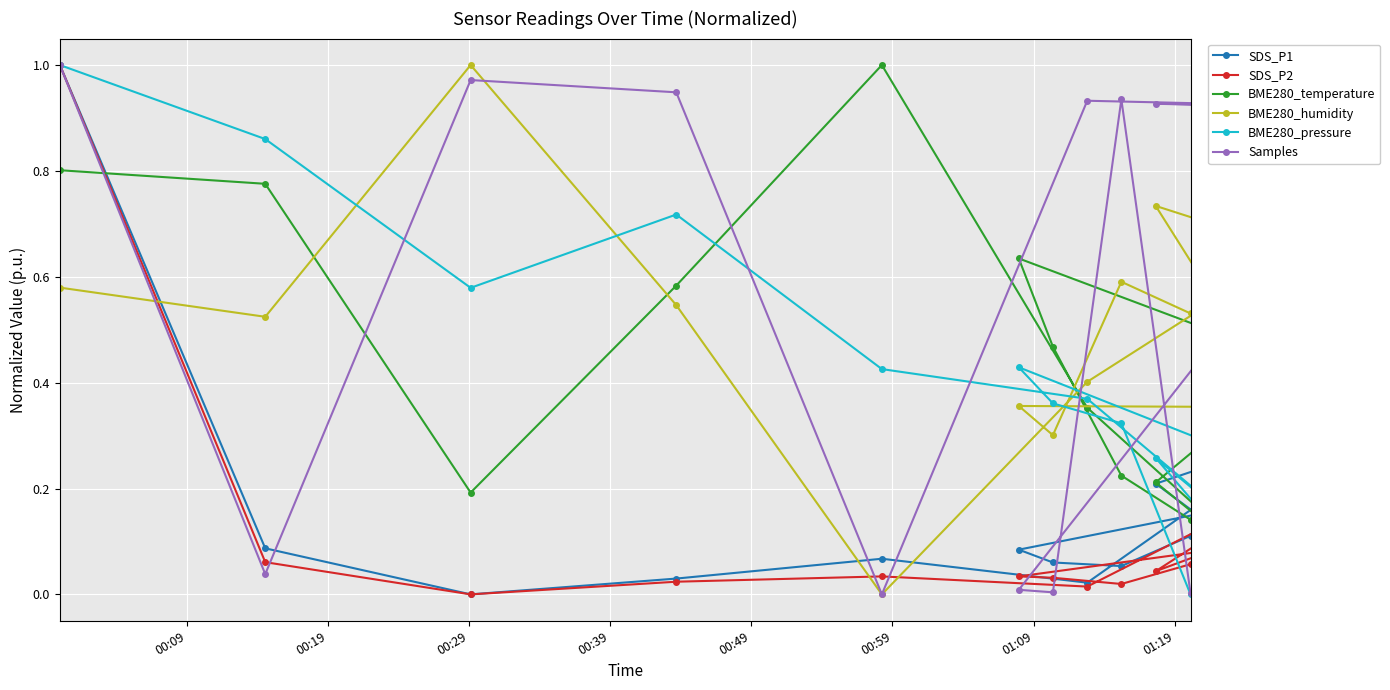

What is the difference between the maximum and minimum values in the BME280_humidity series?

1.0